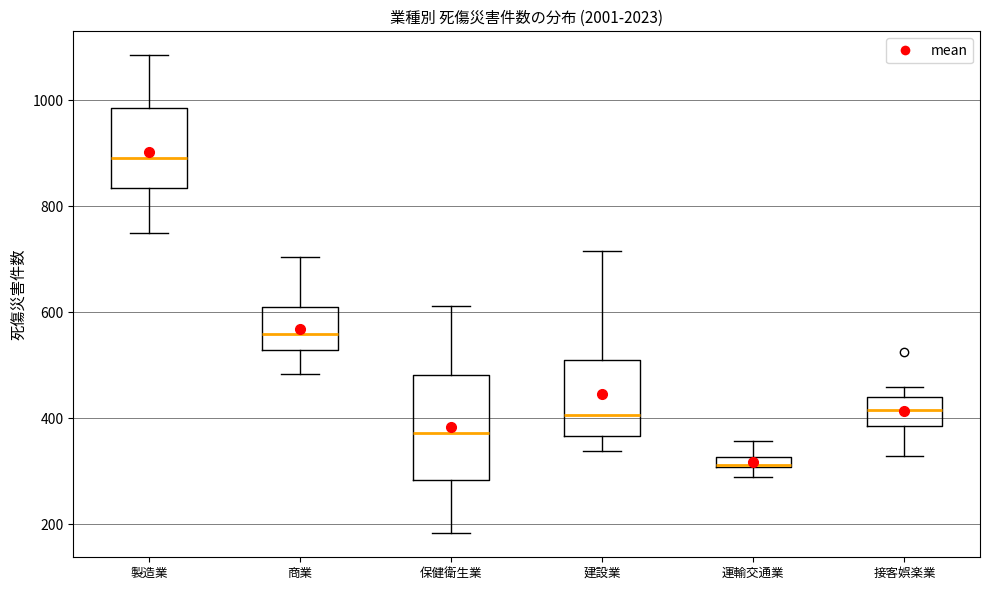

Where is the upper edge of the box for 商業 on the y-axis? The values are not printed on the chart, so give them approximately, as read against the axis.

620